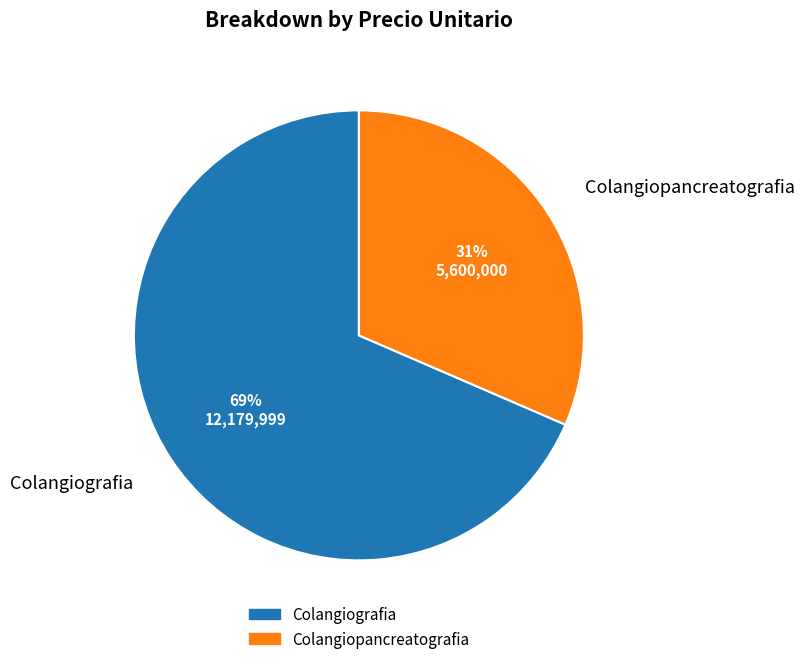

The Colangiografia slice represents 59% of the pie. True or false?

False